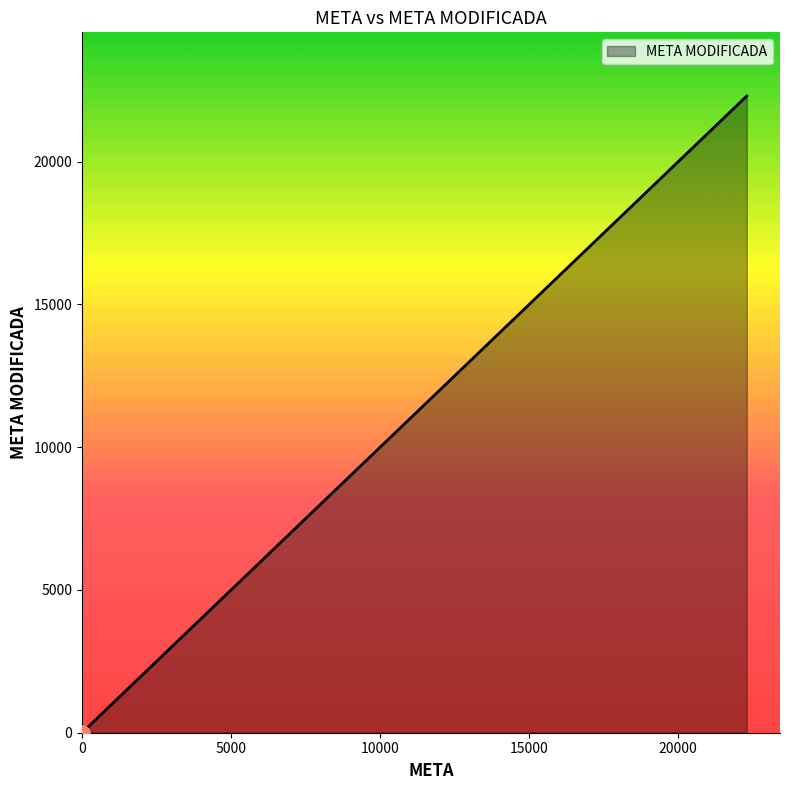

What is the greatest value displayed?

22300